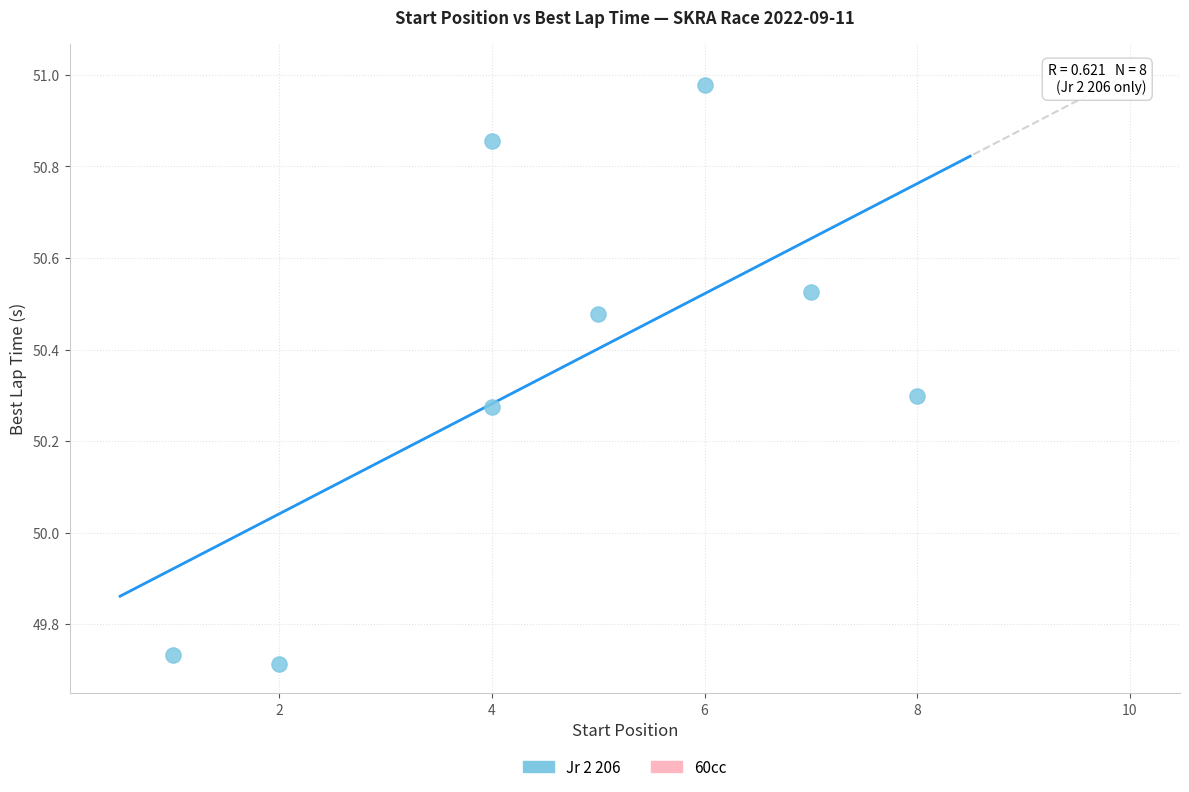

What is the range of X values (max minus min)?

7.0